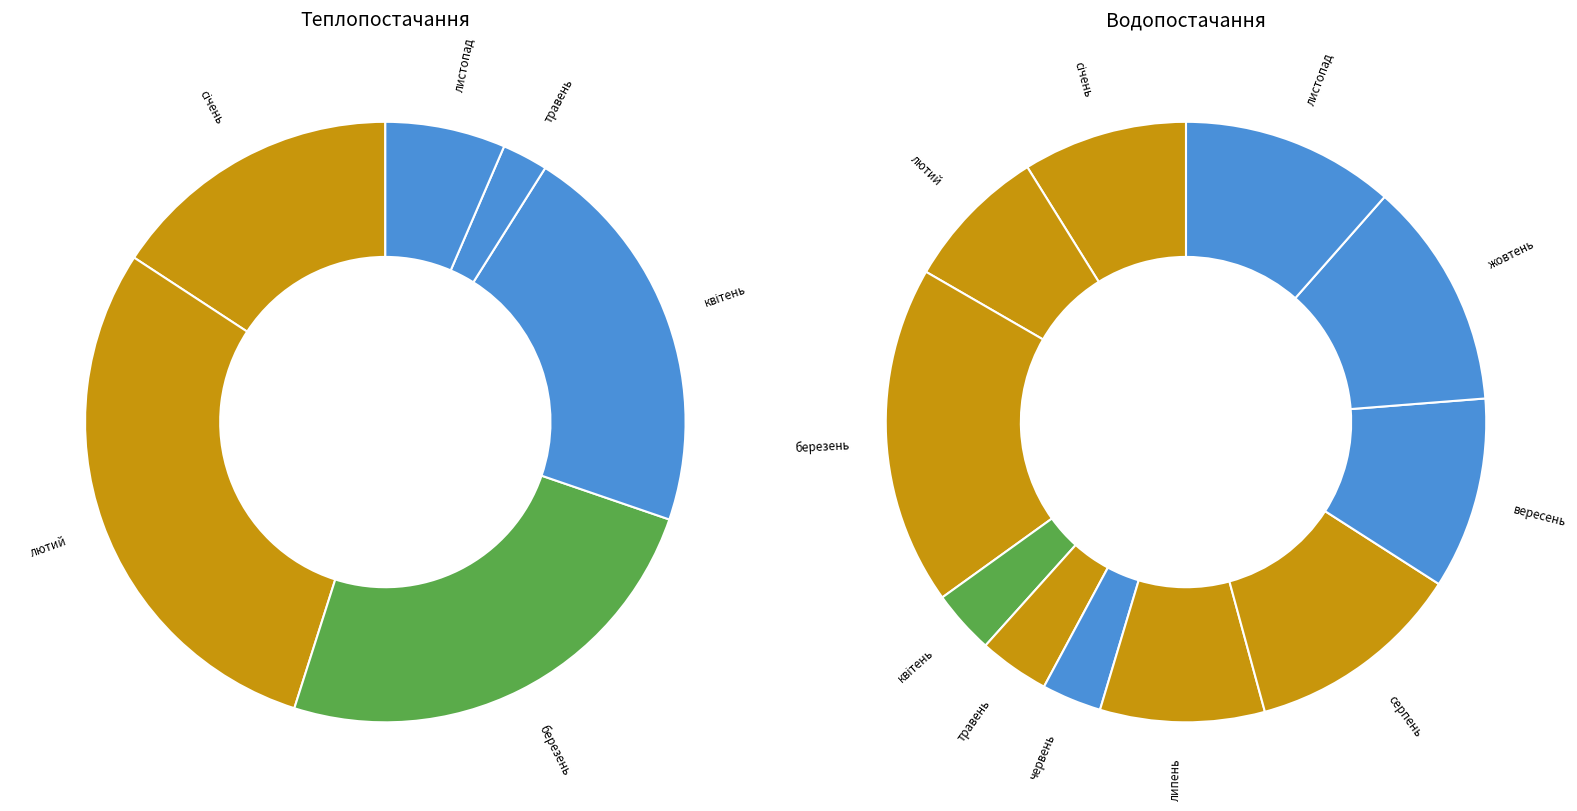

Count the number of slices in the pie.

11